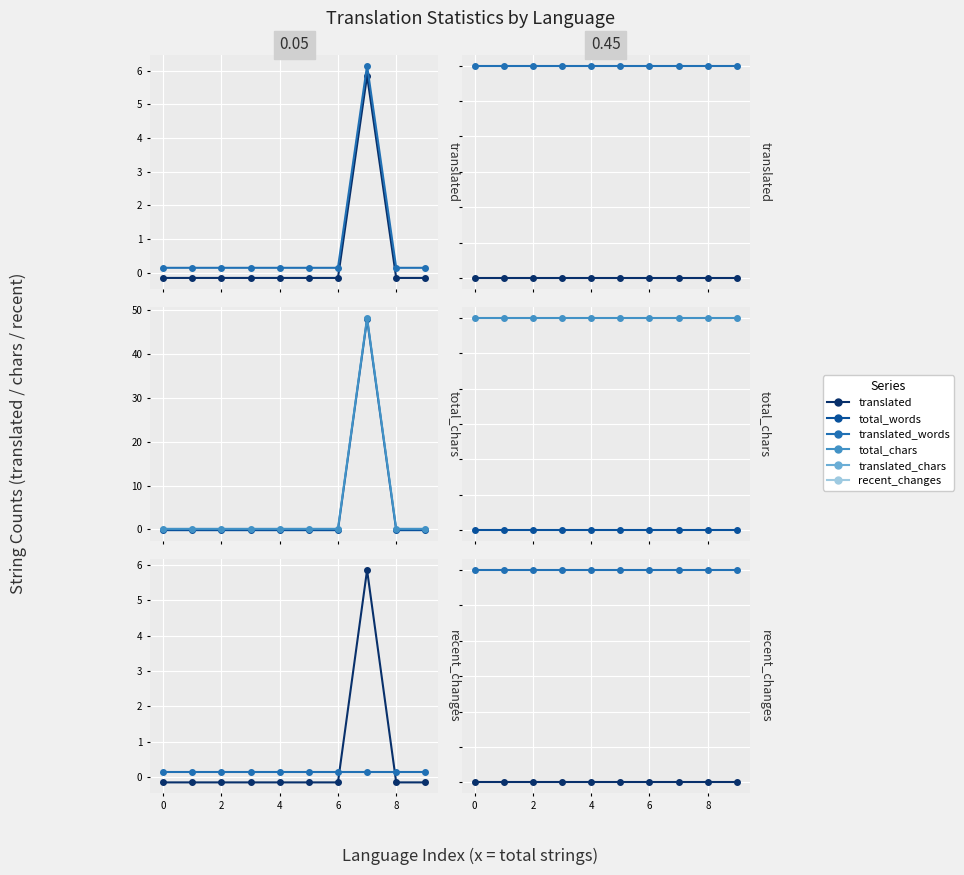

Between 7 and 8, which is larger?

7